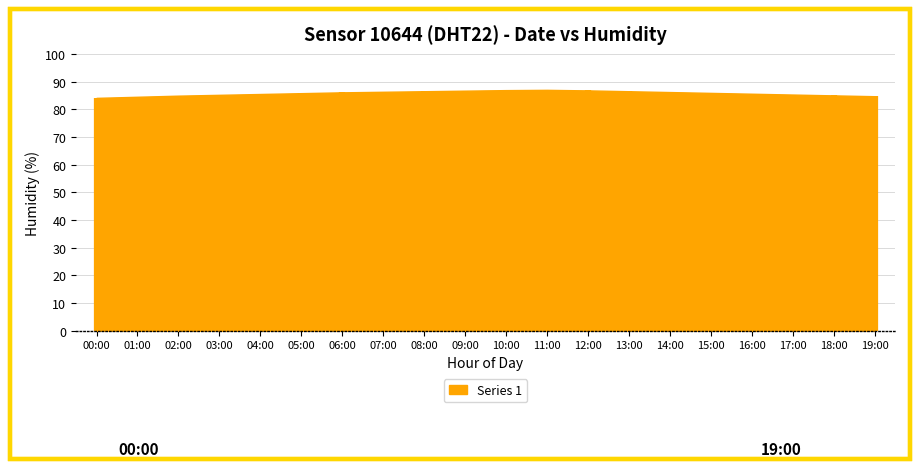

At which category is the sum across all series the highest?

11:00